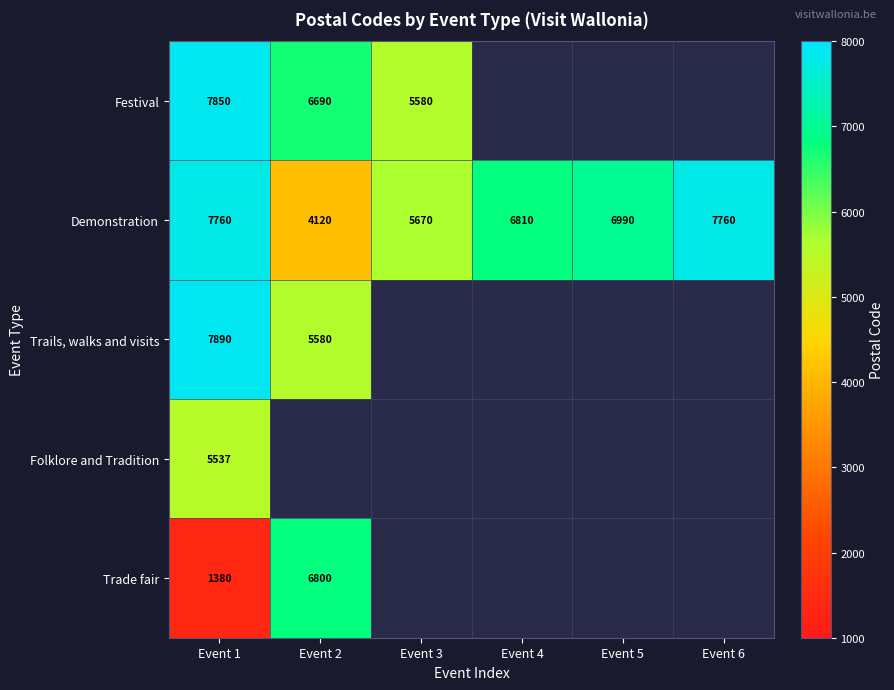

At how many categories does at least one series exceed 5575?

6